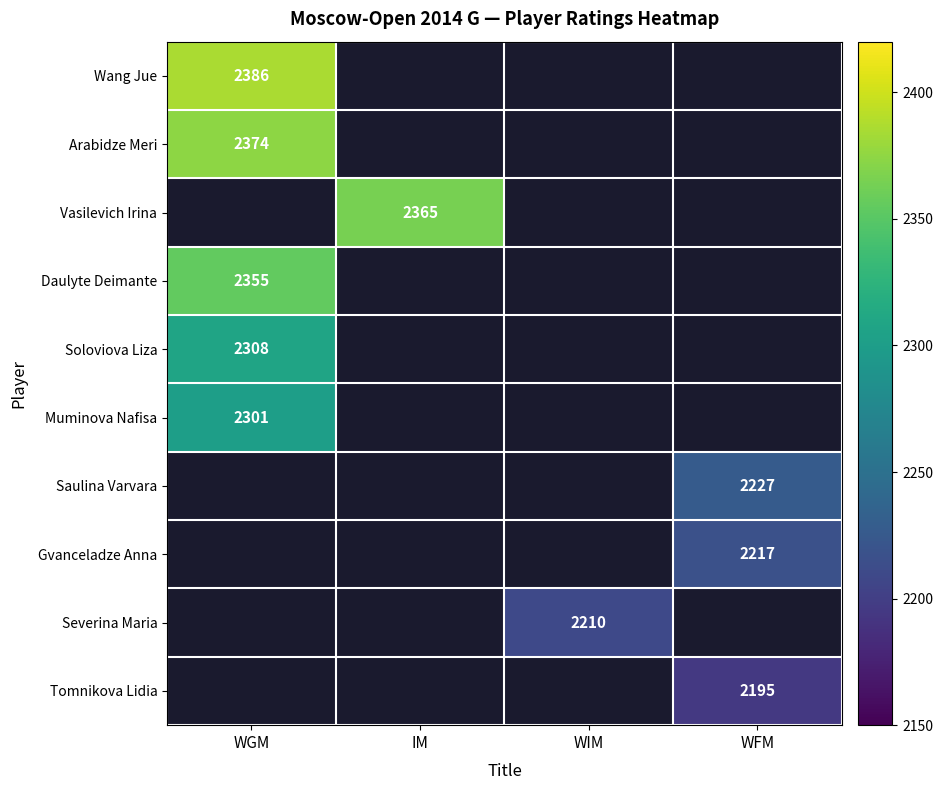

At how many categories does at least one series exceed 2336?

2